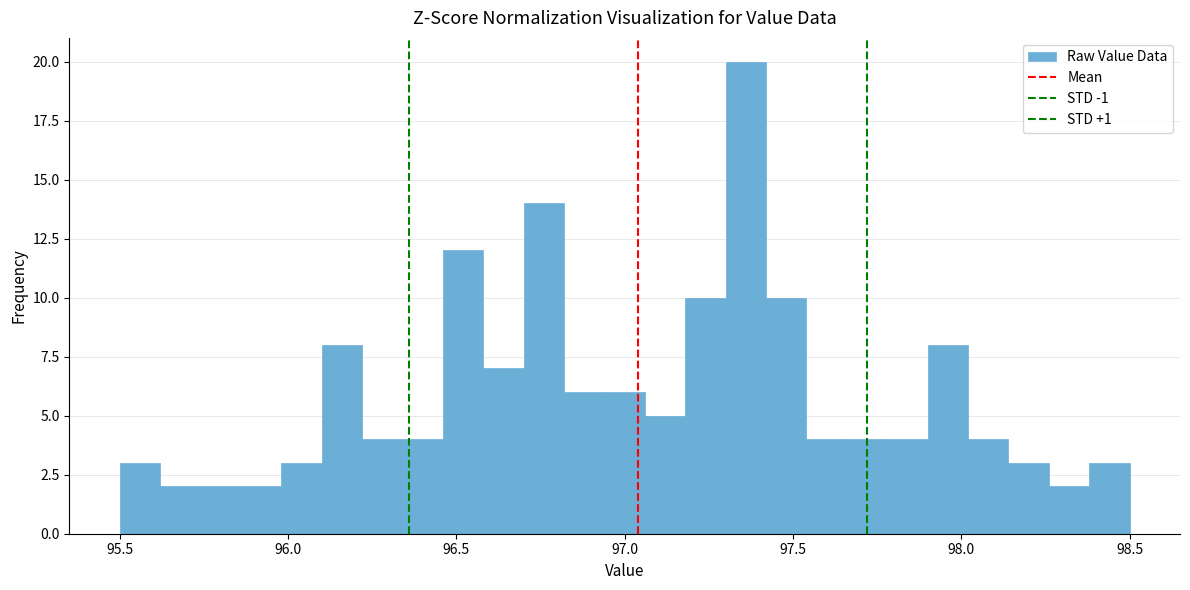

Around what value on the x-axis is the tallest bar? Give the approximate position of its centre, as read against the axis.

97.35